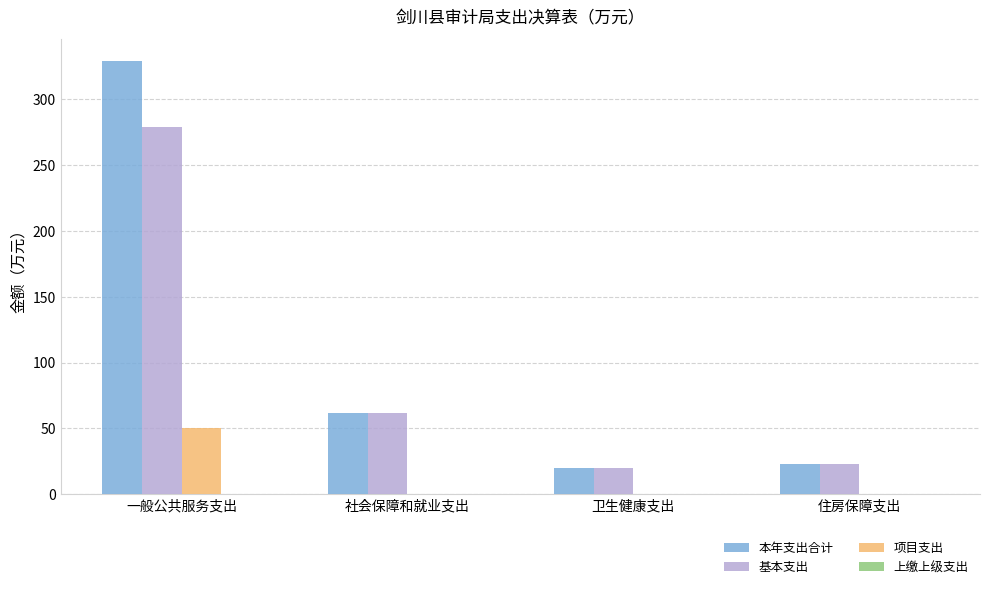

Which series changed the most between 一般公共服务支出 and 住房保障支出?

本年支出合计